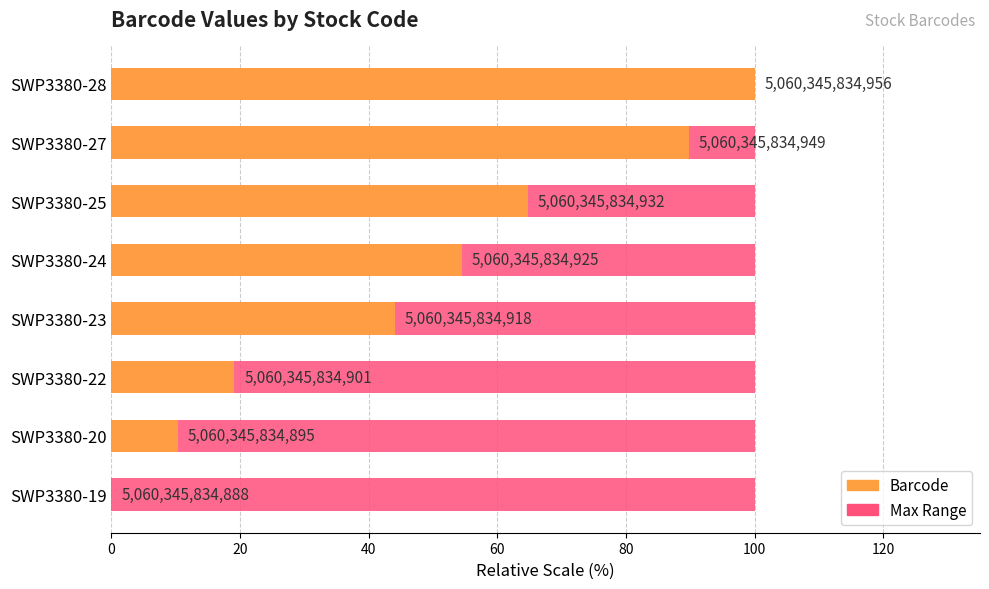

Which series changed the most between 20 and 100?

Barcode